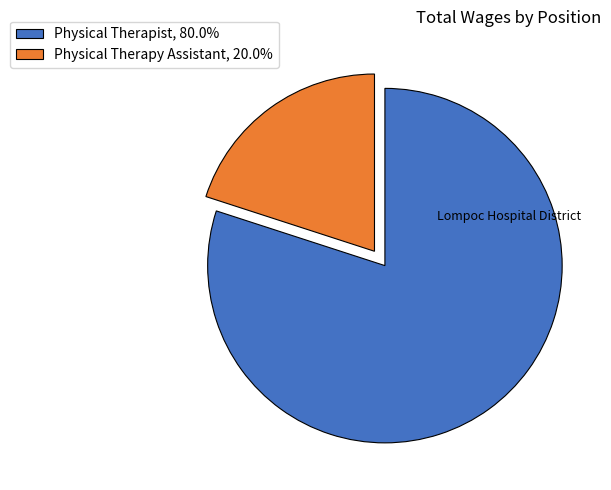

Is the sum of Physical Therapist and Physical Therapy Assistant greater than half?

Yes